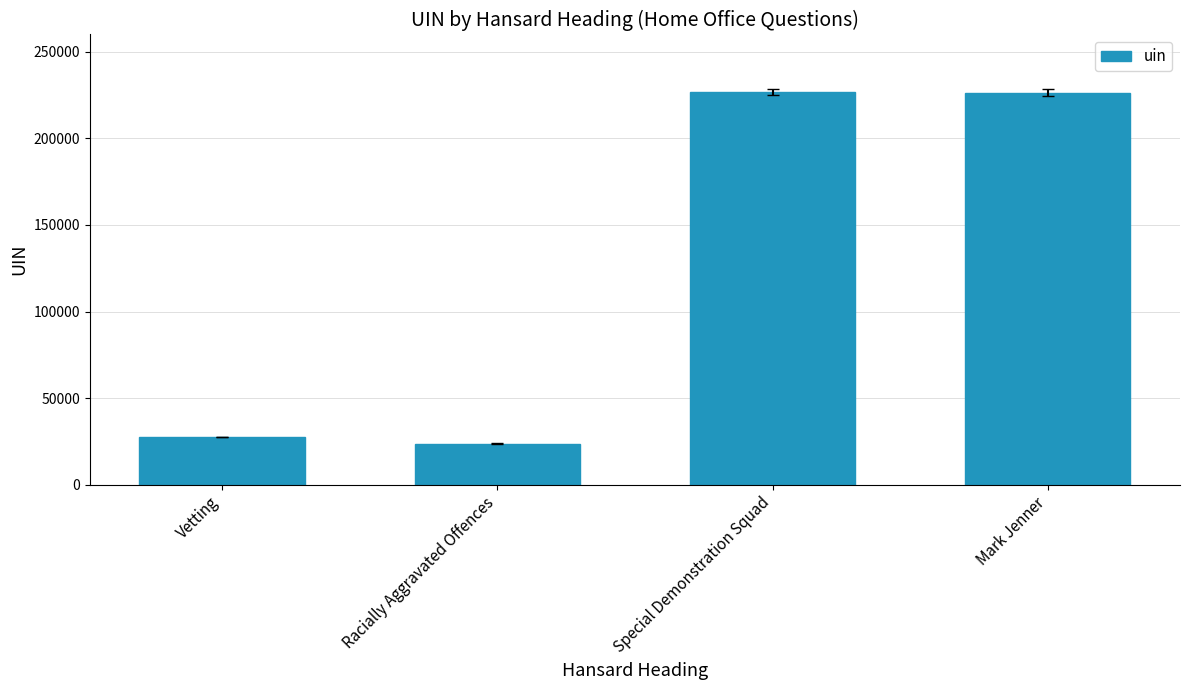

What is the value of the 1st bar from the left?

27587